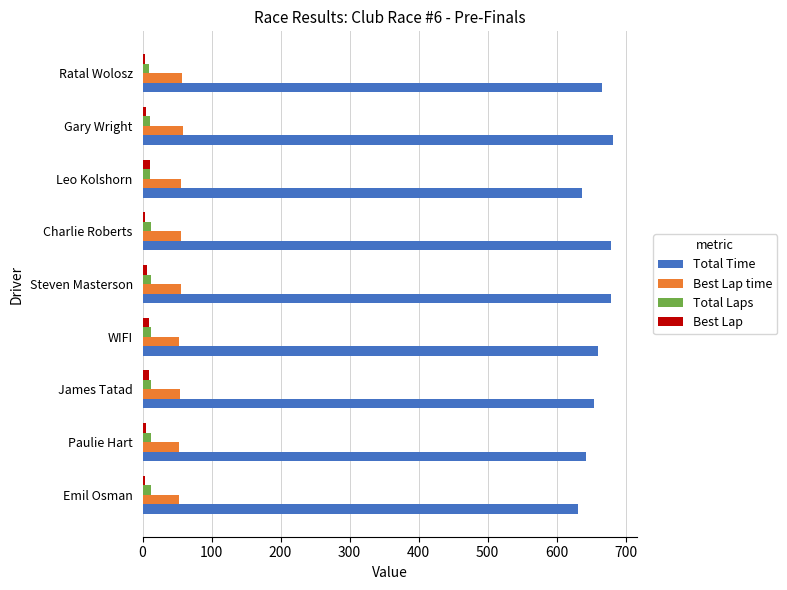

Is it true that Total Time equals 654.1 at James Tatad?

True